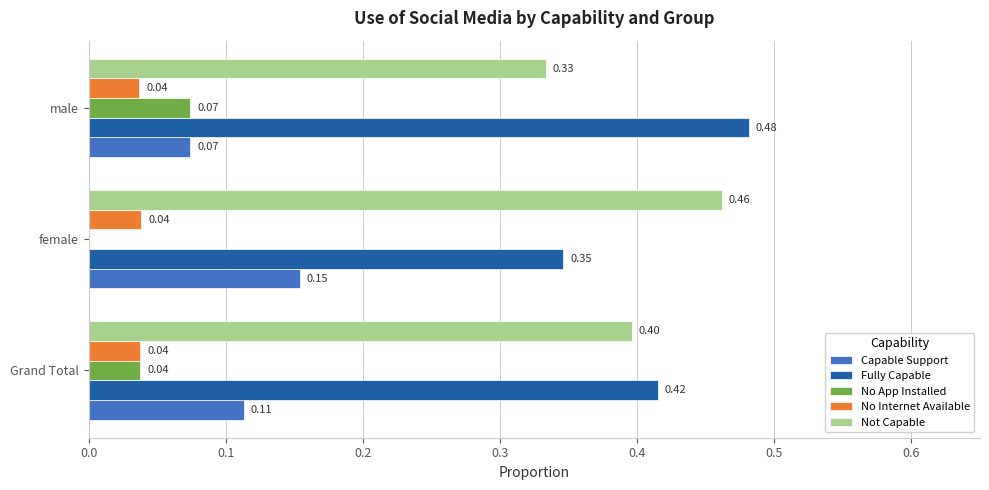

Which series has the largest total across all categories?

Fully Capable